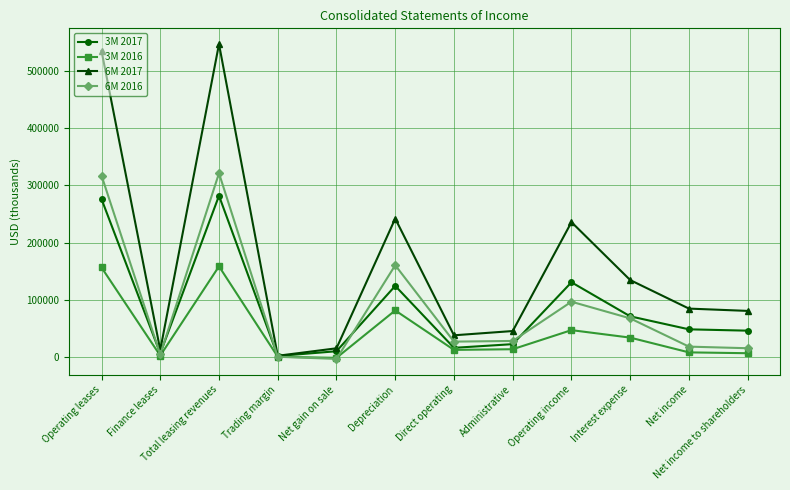

Is it true that 6M 2016 equals 198857 at Trading margin?

False